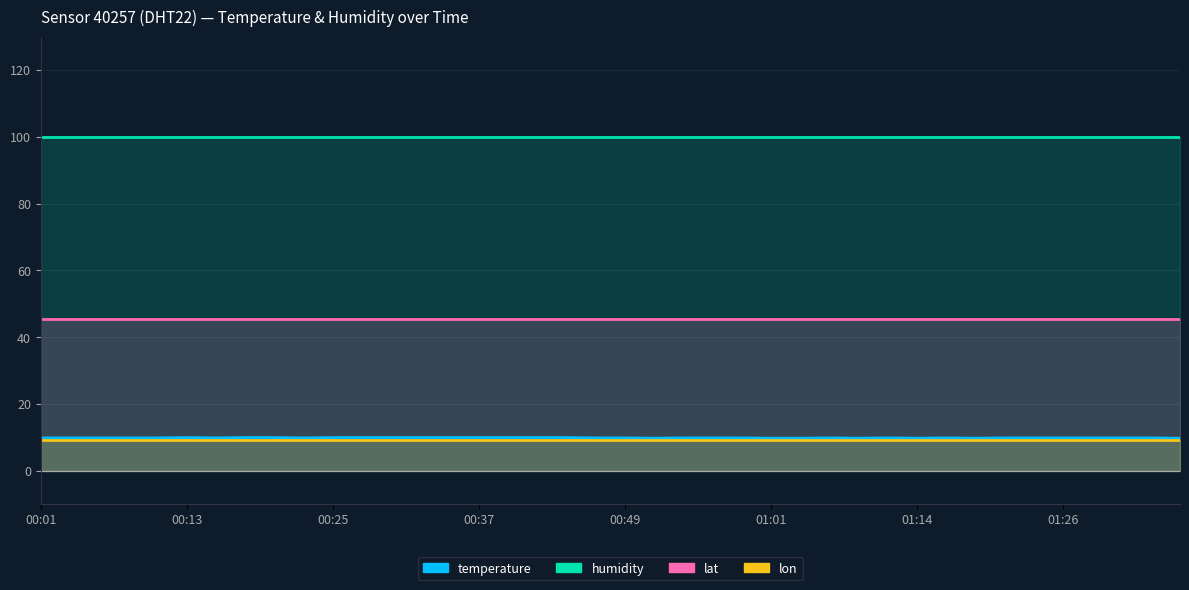

At how many categories does at least one series exceed 29?

40